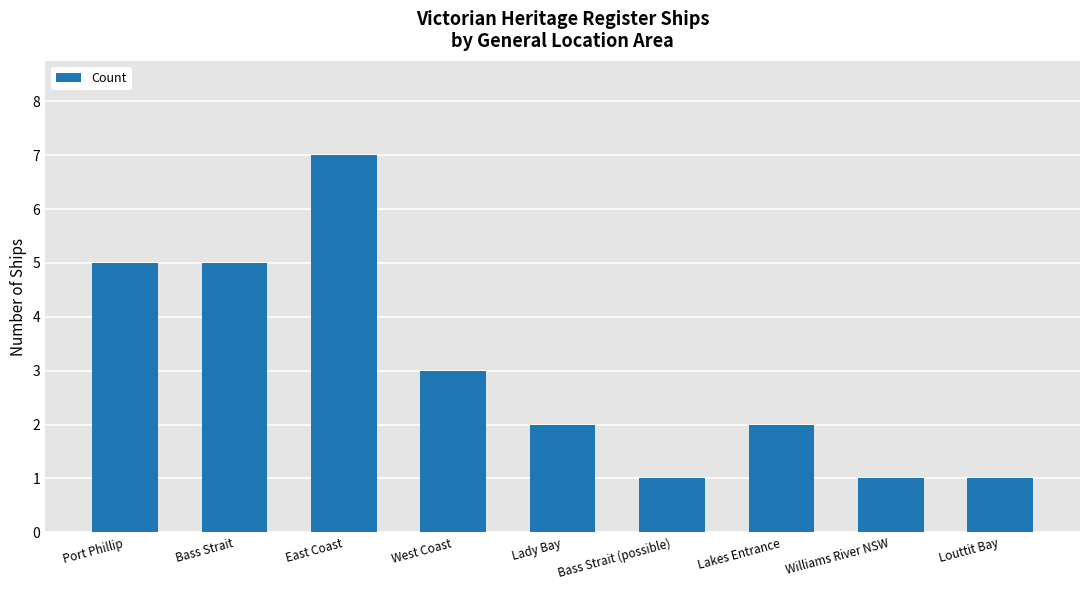

Is it true that the value at Bass Strait is 9?

False